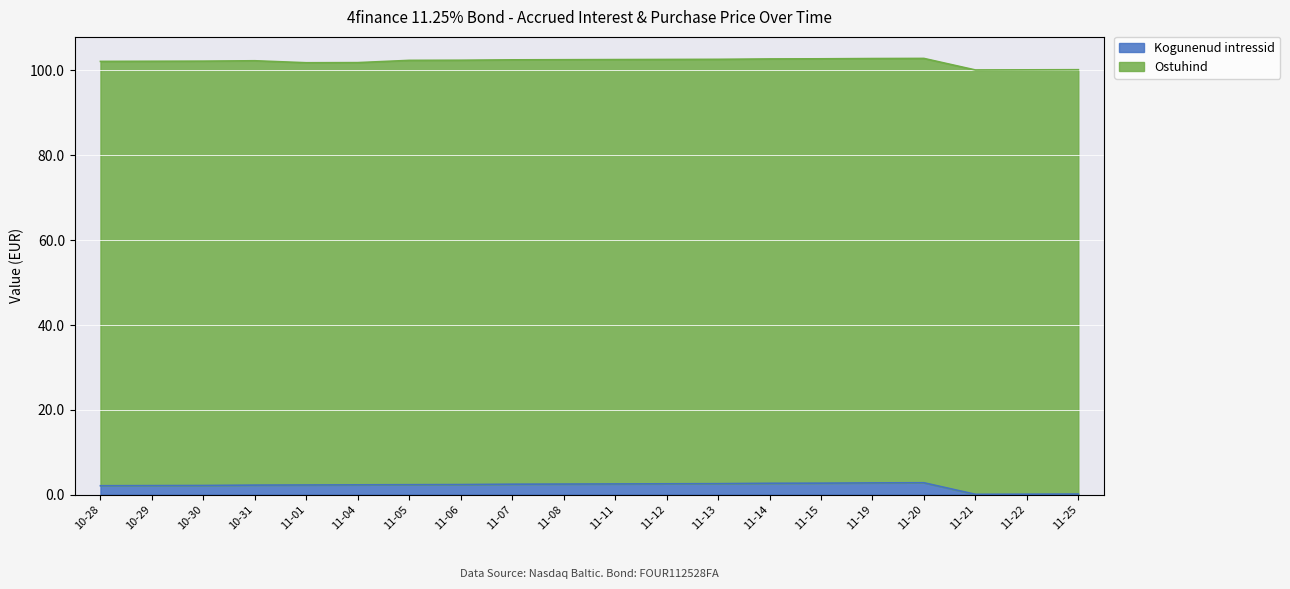

What is the maximum value for Kogunenud intressid?

2.8